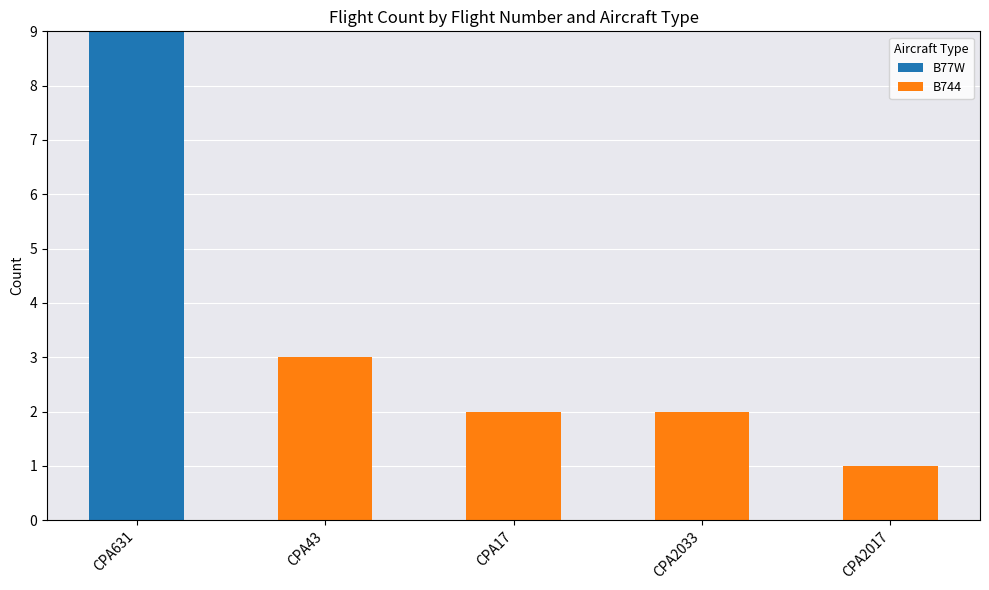

True or false: B77W has a value of 0 at CPA43.

True